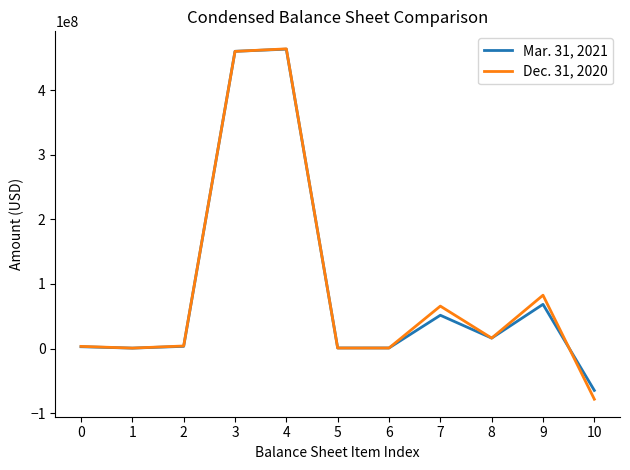

Rank the series at 9 from lowest to highest value.

Mar. 31, 2021, Dec. 31, 2020